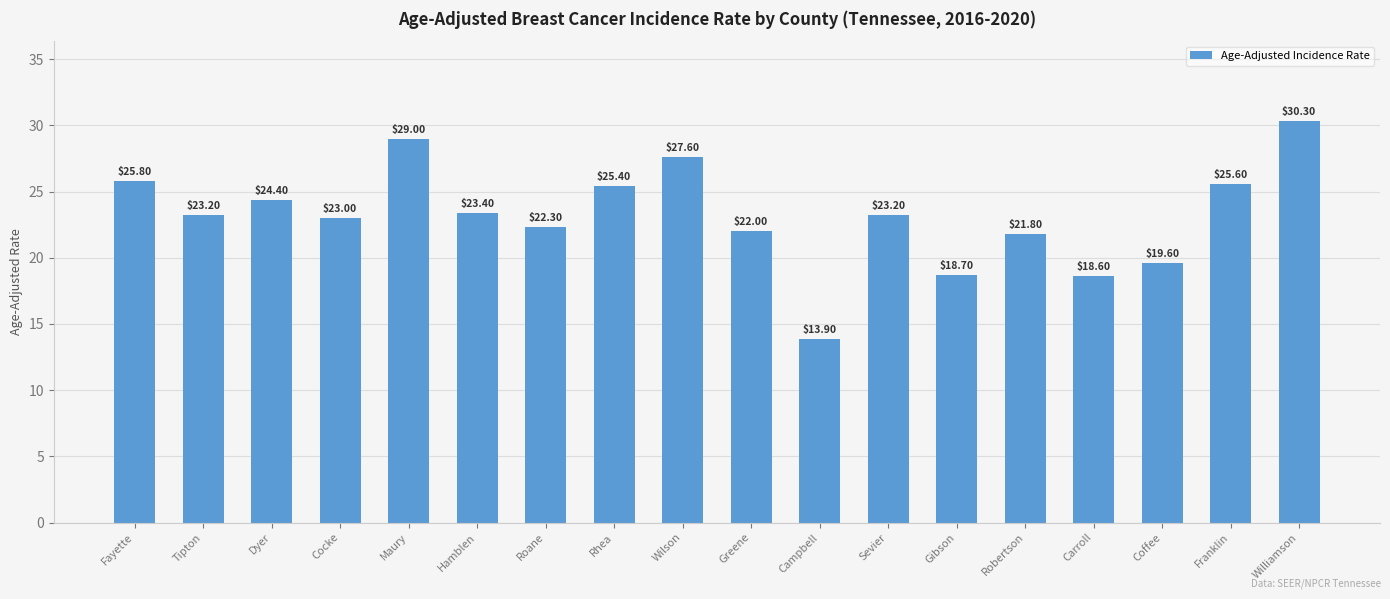

What is the change in value from Cocke to Carroll?

-4.4